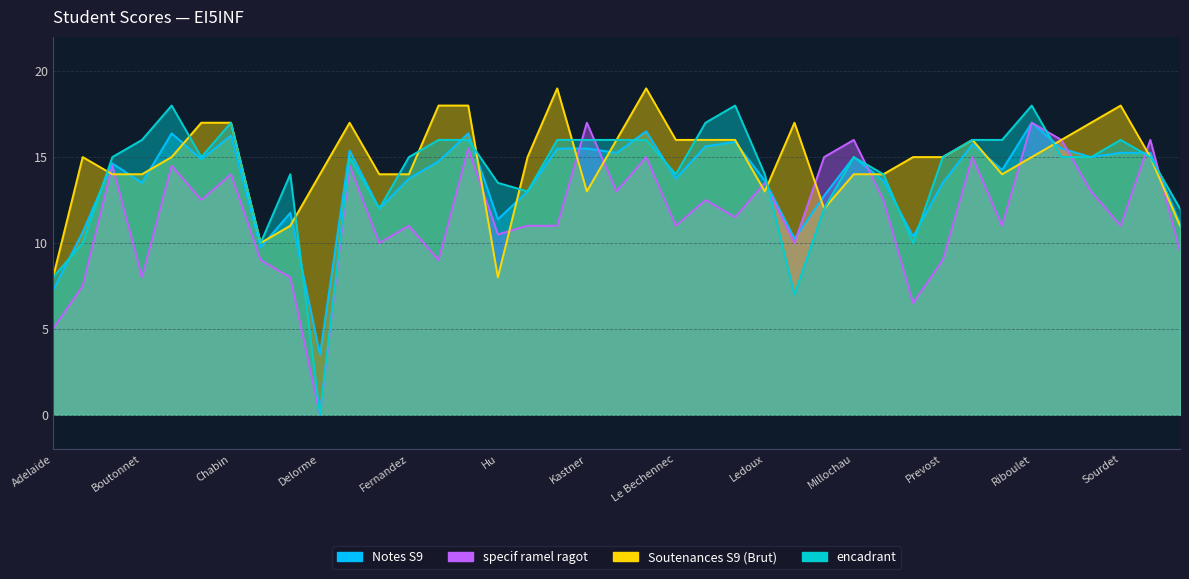

In specif ramel ragot, how many points are higher than both neighbors (excluding endpoints)?

14